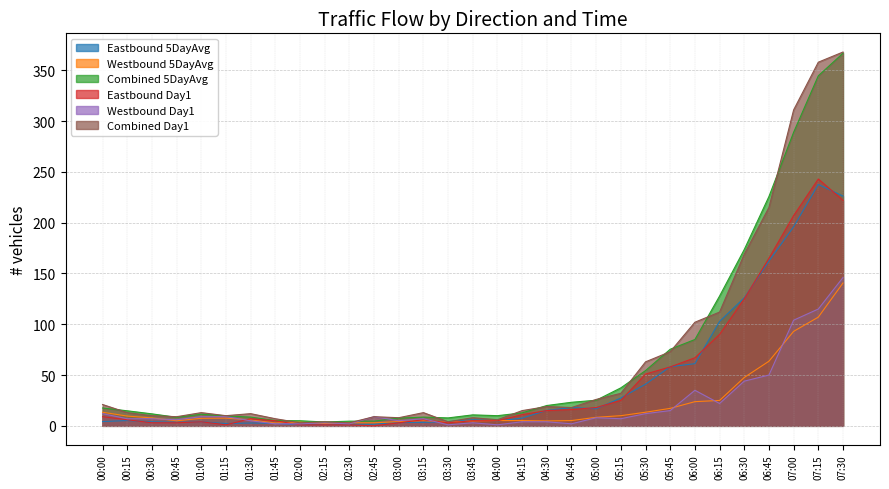

Reading left to right, list all the values displayed in this chart.

Eastbound 5DayAvg: 00:00=4.2	00:15=5.2	00:30=4.0	00:45=3.4	01:00=4.0	01:15=2.2	01:30=2.8	01:45=2.4	02:00=1.2	02:15=1.6	02:30=1.6	02:45=1.6	03:00=3.4	03:15=3.4	03:30=4.2	03:45=6.0	04:00=4.8	04:15=7.6	04:30=15.2	04:45=18.0	05:00=16.8	05:15=27.4	05:30=41.0	05:45=58.2	06:00=61.2	06:15=102.8	06:30=126.0	06:45=162.2	07:00=196.0	07:15=237.6	07:30=226.2
Westbound 5DayAvg: 00:00=13.4	00:15=9.6	00:30=7.8	00:45=5.0	01:00=7.4	01:15=7.6	01:30=5.8	01:45=2.8	02:00=3.8	02:15=2.2	02:30=3.0	02:45=3.0	03:00=4.2	03:15=5.2	03:30=3.6	03:45=4.8	04:00=5.2	04:15=5.2	04:30=4.8	04:45=5.2	05:00=8.4	05:15=10.0	05:30=13.4	05:45=17.2	06:00=23.8	06:15=25.0	06:30=47.6	06:45=63.6	07:00=93.0	07:15=107.0	07:30=140.6
Combined 5DayAvg: 00:00=17.6	00:15=14.8	00:30=11.8	00:45=8.4	01:00=11.4	01:15=9.8	01:30=8.6	01:45=5.2	02:00=5.0	02:15=3.8	02:30=4.6	02:45=4.6	03:00=7.6	03:15=8.6	03:30=7.8	03:45=10.8	04:00=10.0	04:15=12.8	04:30=20.0	04:45=23.2	05:00=25.2	05:15=37.4	05:30=54.4	05:45=75.4	06:00=85.0	06:15=127.8	06:30=173.6	06:45=225.8	07:00=289.0	07:15=344.6	07:30=366.8
Eastbound Day1: 00:00=9.0	00:15=6.0	00:30=3.0	00:45=3.0	01:00=4.0	01:15=1.0	01:30=7.0	01:45=5.0	02:00=1.0	02:15=1.0	02:30=1.0	02:45=0.0	03:00=3.0	03:15=6.0	03:30=3.0	03:45=5.0	04:00=5.0	04:15=11.0	04:30=15.0	04:45=16.0	05:00=18.0	05:15=25.0	05:30=51.0	05:45=58.0	06:00=67.0	06:15=90.0	06:30=125.0	06:45=165.0	07:00=207.0	07:15=243.0	07:30=222.0
Westbound Day1: 00:00=12.0	00:15=7.0	00:30=7.0	00:45=6.0	01:00=9.0	01:15=9.0	01:30=5.0	01:45=2.0	02:00=2.0	02:15=3.0	02:30=2.0	02:45=9.0	03:00=5.0	03:15=7.0	03:30=1.0	03:45=3.0	04:00=1.0	04:15=4.0	04:30=4.0	04:45=2.0	05:00=8.0	05:15=7.0	05:30=12.0	05:45=15.0	06:00=35.0	06:15=22.0	06:30=44.0	06:45=50.0	07:00=104.0	07:15=115.0	07:30=146.0
Combined Day1: 00:00=21.0	00:15=13.0	00:30=10.0	00:45=9.0	01:00=13.0	01:15=10.0	01:30=12.0	01:45=7.0	02:00=3.0	02:15=4.0	02:30=3.0	02:45=9.0	03:00=8.0	03:15=13.0	03:30=4.0	03:45=8.0	04:00=6.0	04:15=15.0	04:30=19.0	04:45=18.0	05:00=26.0	05:15=32.0	05:30=63.0	05:45=73.0	06:00=102.0	06:15=112.0	06:30=169.0	06:45=215.0	07:00=311.0	07:15=358.0	07:30=368.0